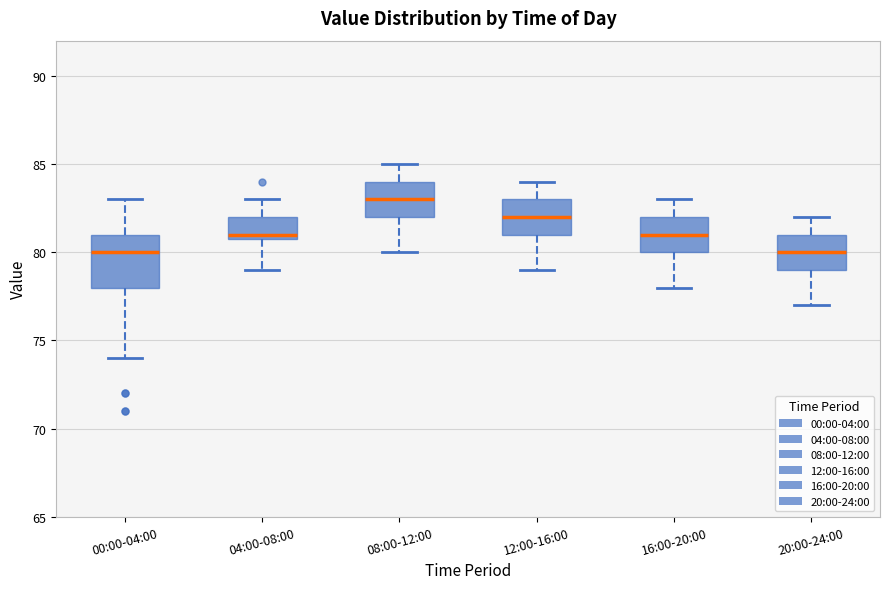

Reading left to right, transcribe this box plot: for each box, give where its median line is, the range the box spans, and where its two whiskers end, as read against the y-axis. The values are not printed on the chart, so give them approximately, as read against the axis.

00:00-04:00: median 80, box 78 to 81, whiskers 74 to 83
04:00-08:00: median 81 (just above the box's lower edge), box 81 to 82, whiskers 79 to 83
08:00-12:00: median 83, box 82 to 84, whiskers 80 to 85
12:00-16:00: median 82, box 81 to 83, whiskers 79 to 84
16:00-20:00: median 81, box 80 to 82, whiskers 78 to 83
20:00-24:00: median 80, box 79 to 81, whiskers 77 to 82